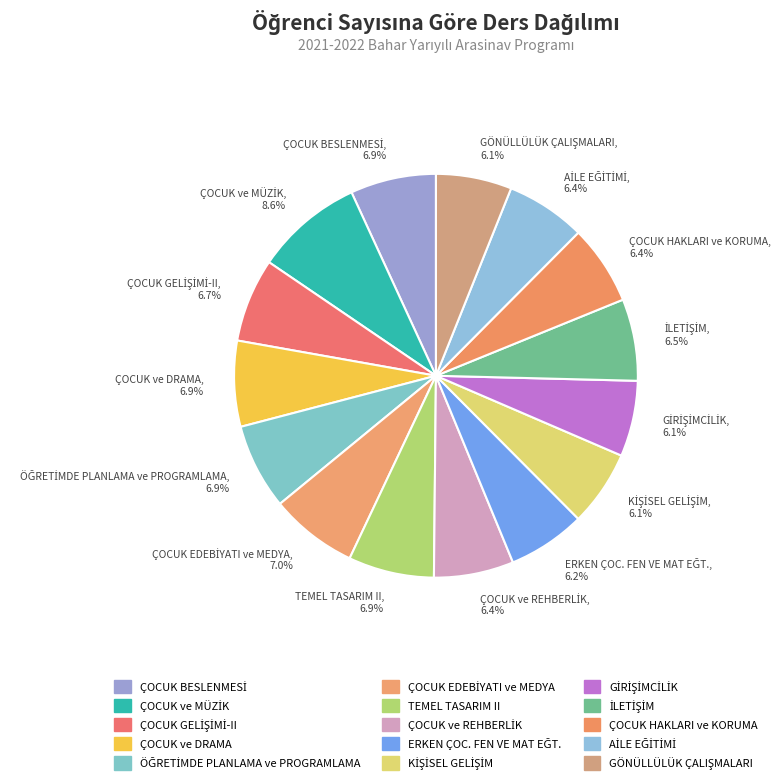

Is there any slice that represents more than half of the pie?

No